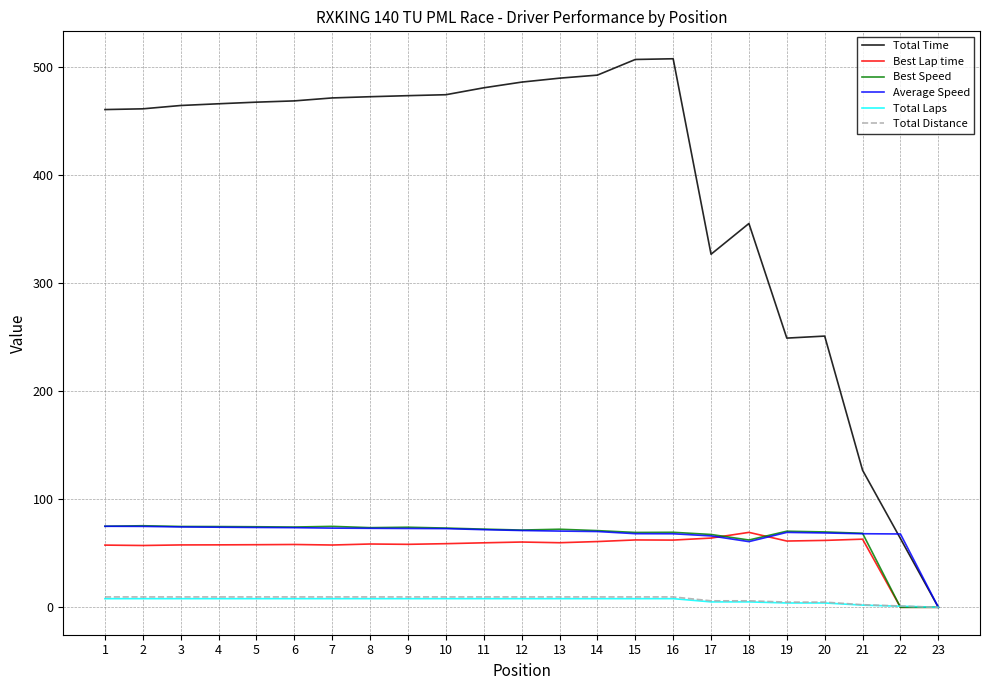

The value of Best Speed at 19 is 116.8. True or false?

False